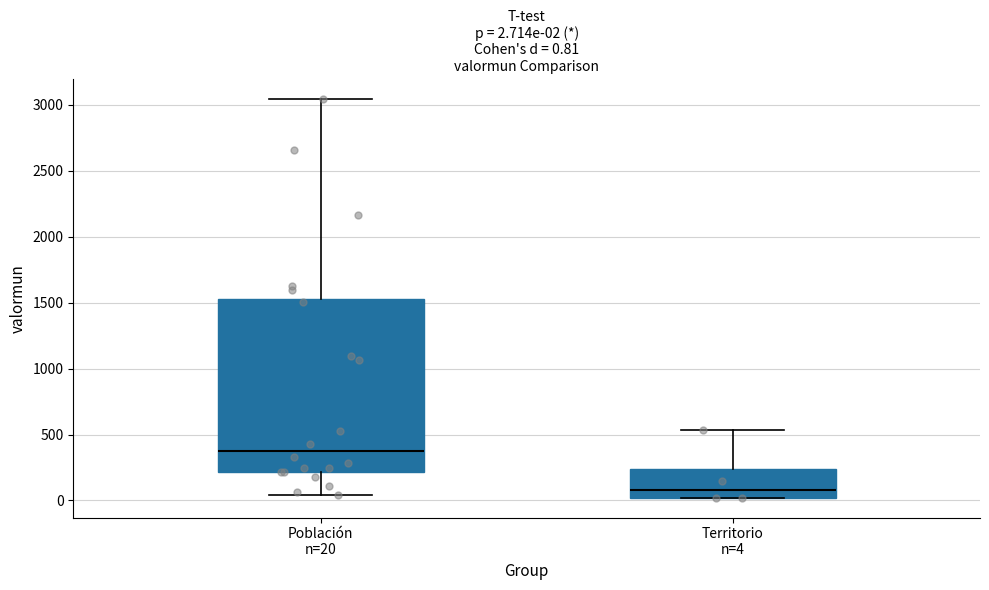

Which box's median line is the lowest?

Territorio n=4